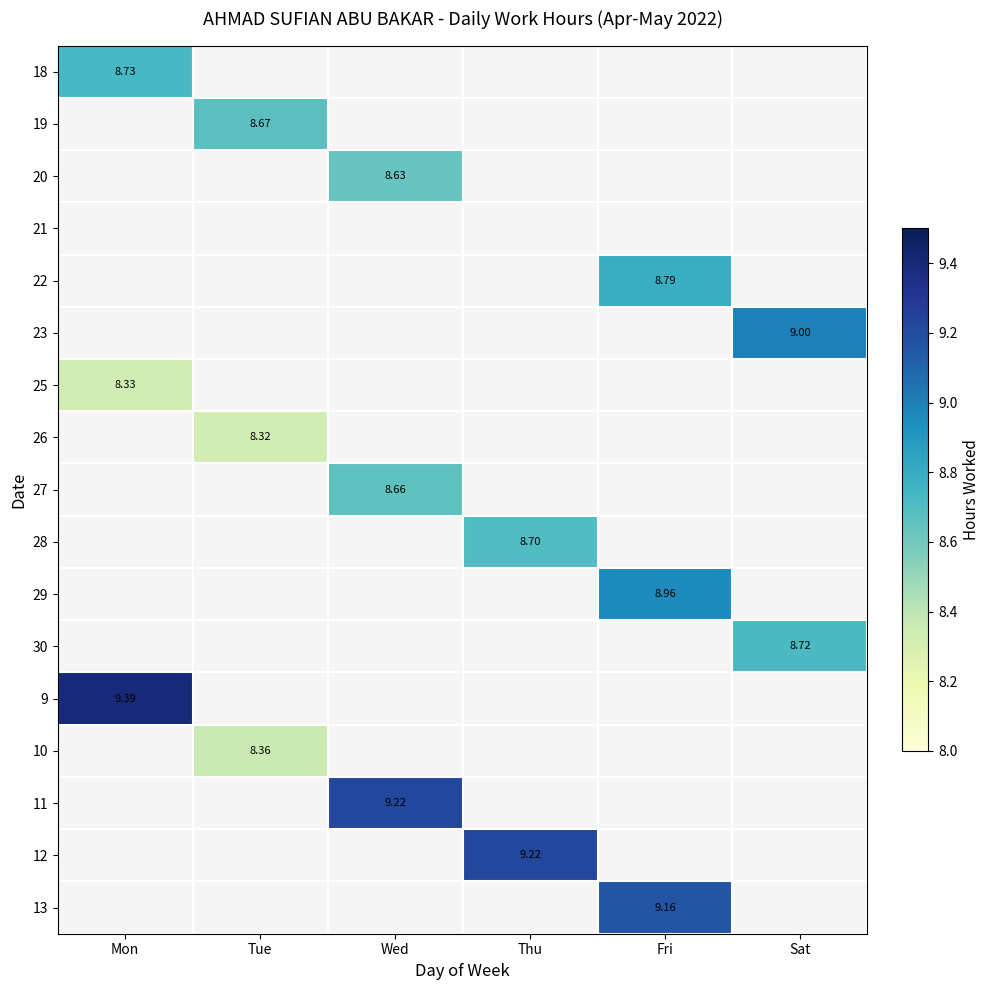

At which label does 25 reach its peak?

Mon